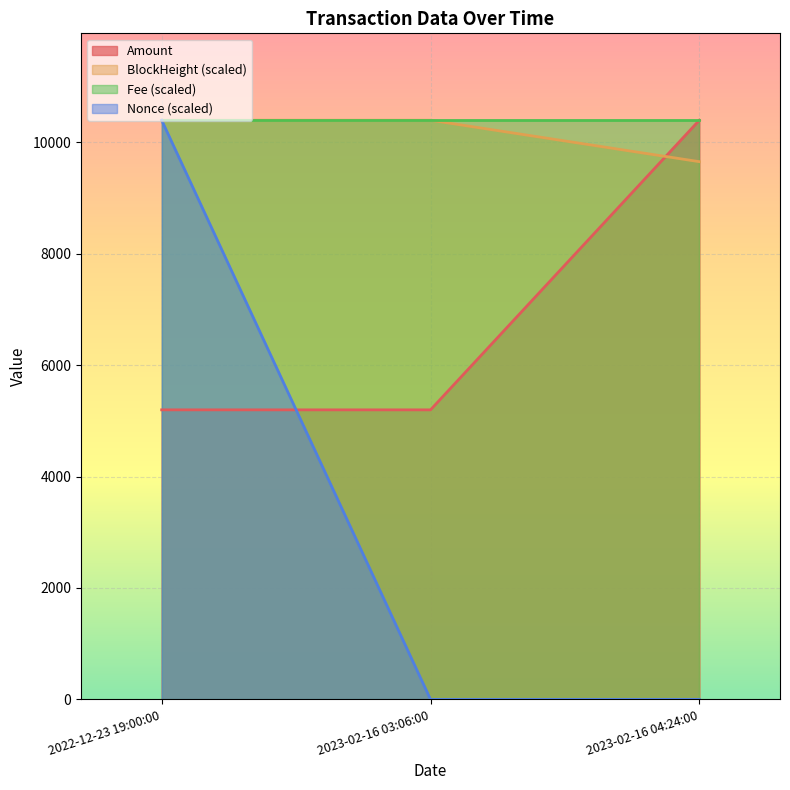

What is the label of the 3rd point from the left?

2023-02-16 04:24:00